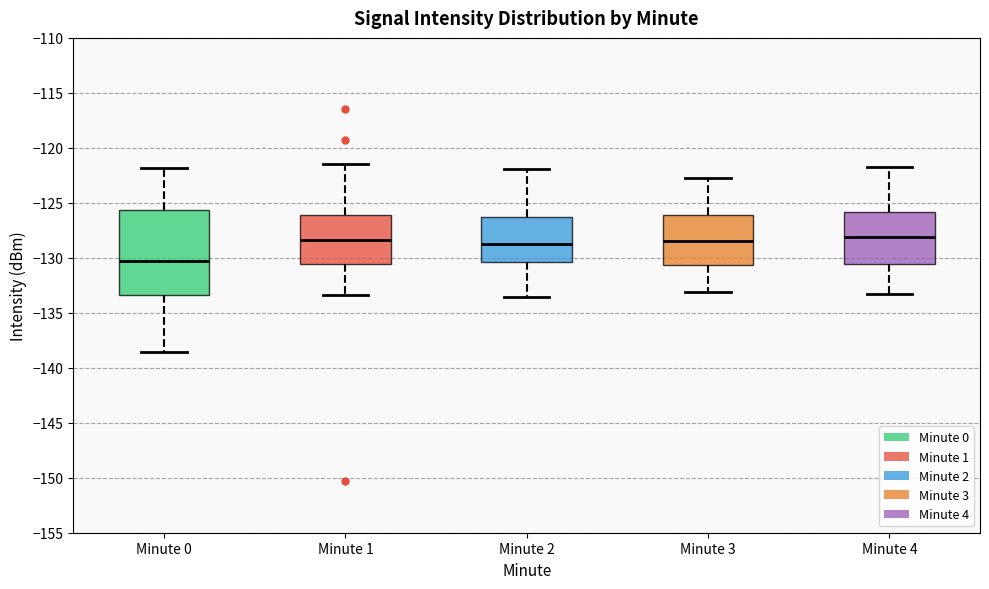

Where is the lower edge of the box for Minute 2 on the y-axis? The values are not printed on the chart, so give them approximately, as read against the axis.

-130.5